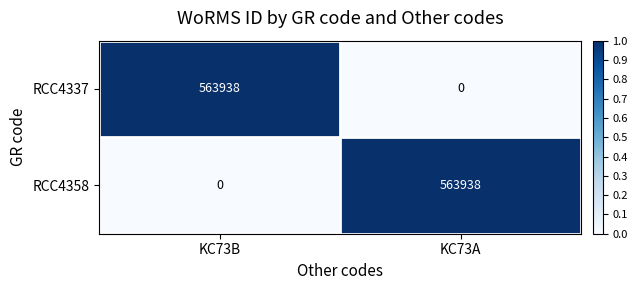

Reading right to left, transcribe all the data shown in this chart.

RCC4337: 0	563938
RCC4358: 563938	0